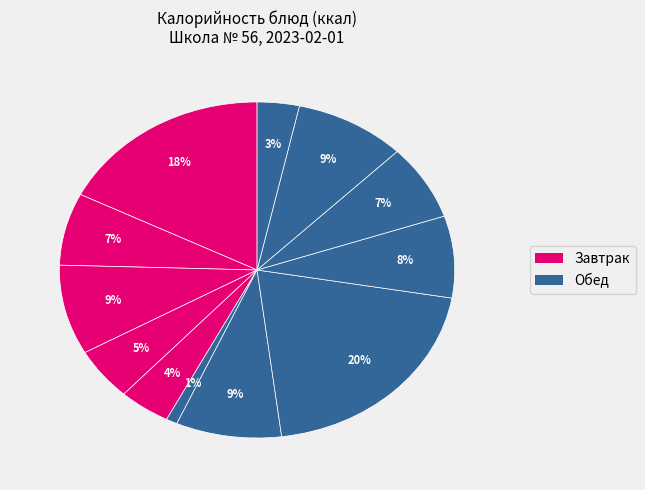

How many slices are in this pie chart?

12